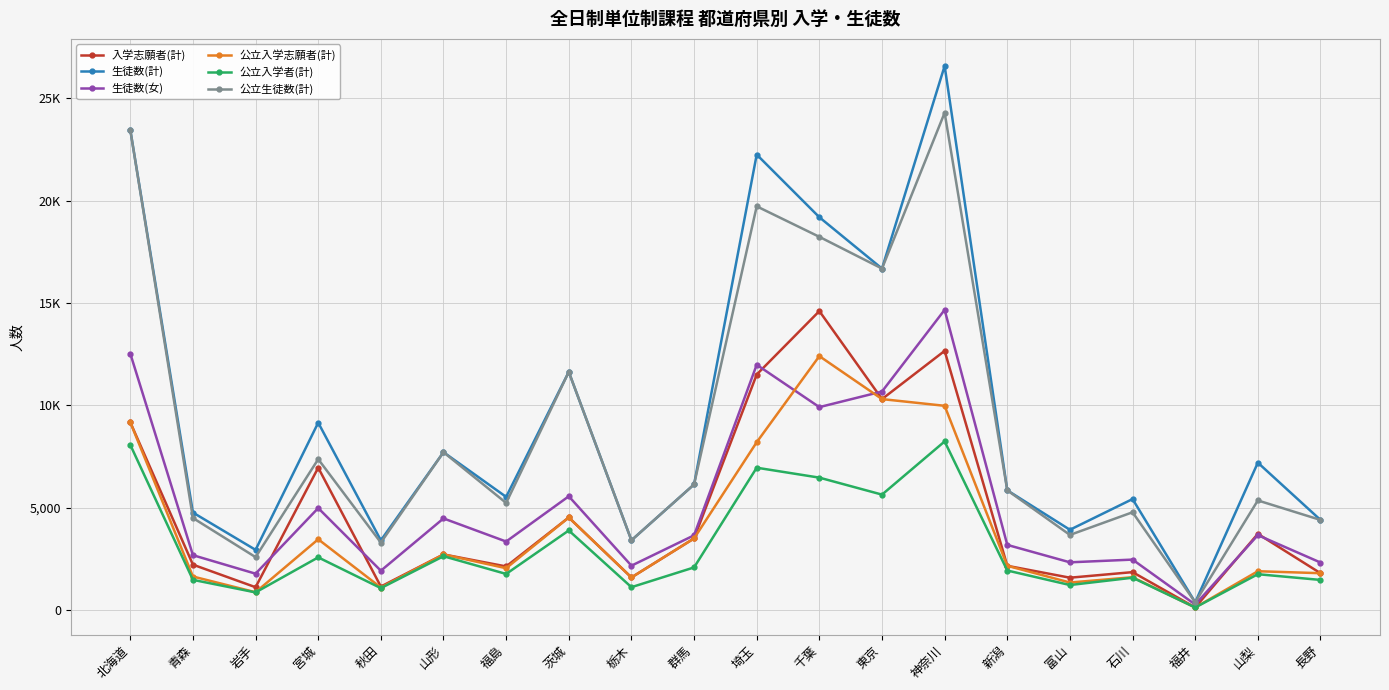

In 公立入学志願者(計), how many points are lower than both neighbors (excluding endpoints)?

6